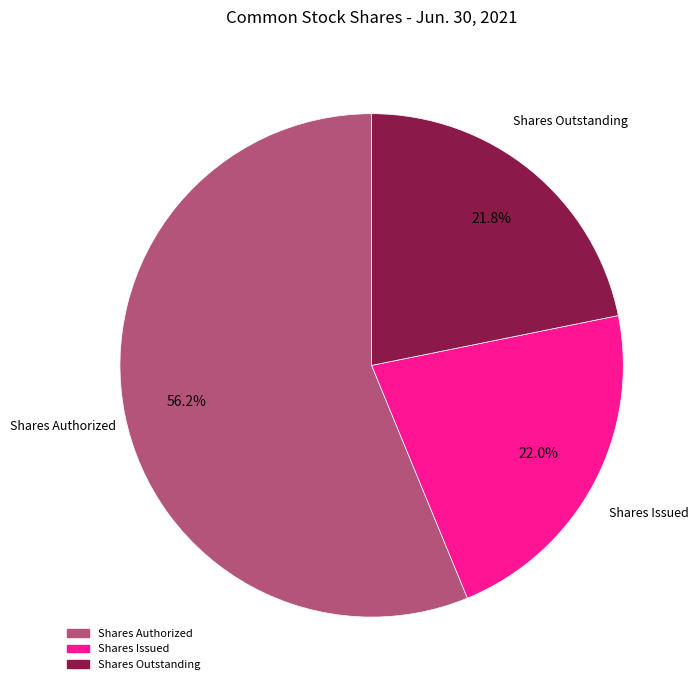

Is there any slice that represents more than half of the pie?

Yes